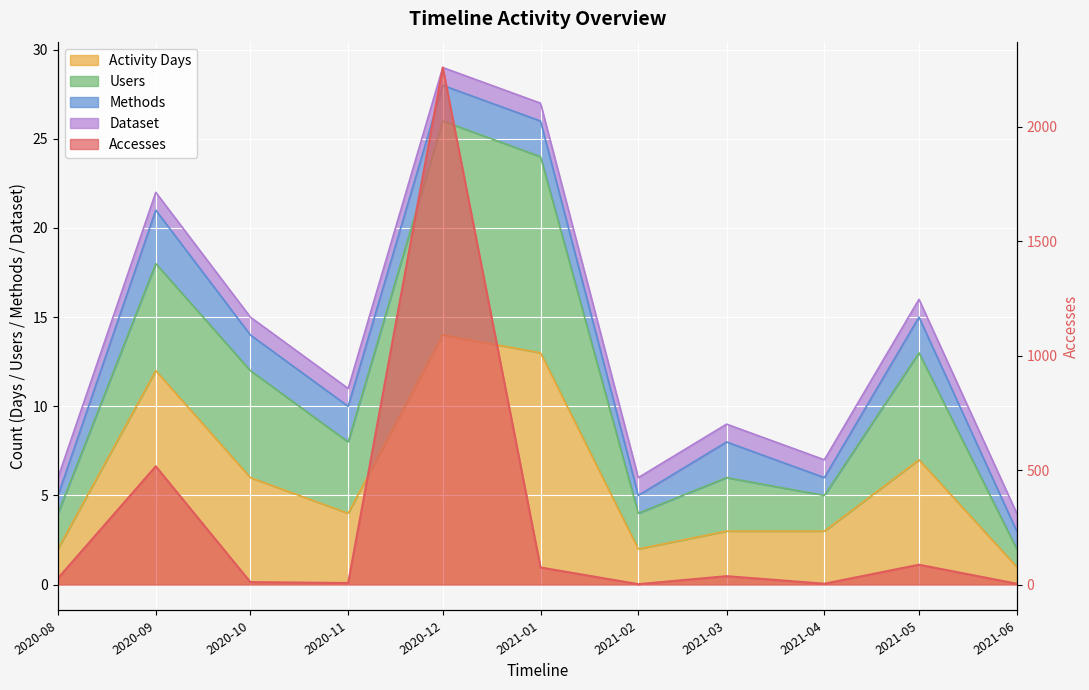

What is the total value across all series at 2021-02?

8